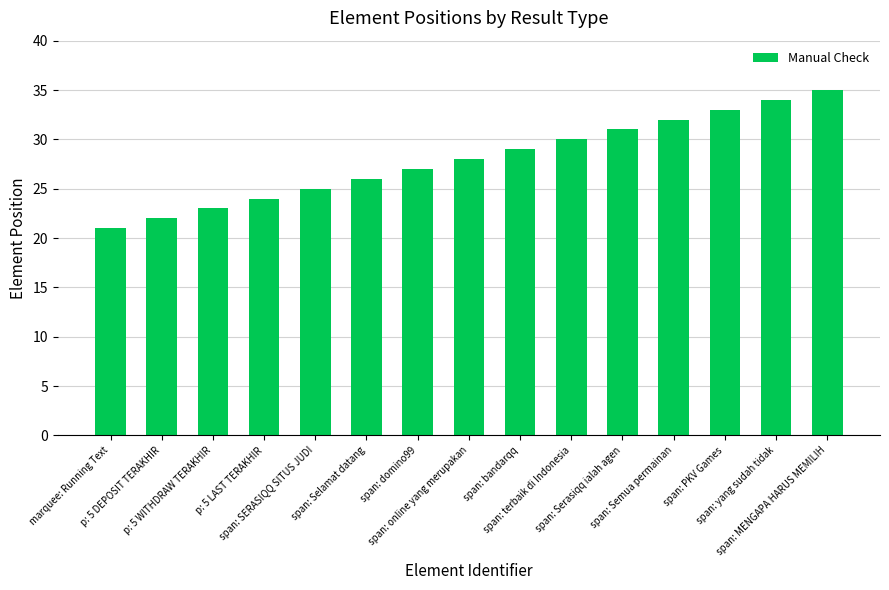

Does the chart contain stacked bars?

No